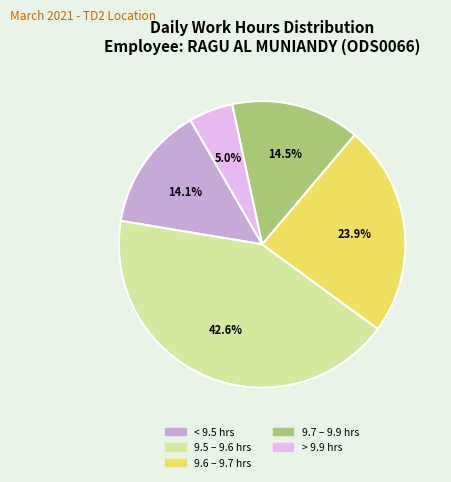

Does any single category account for the majority?

No